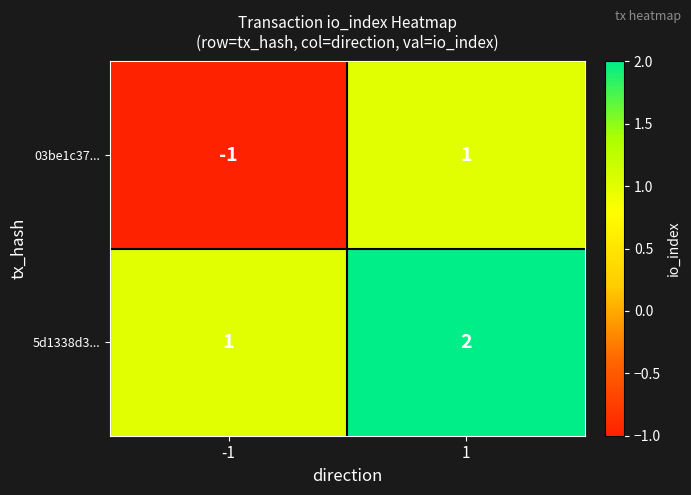

What is the sum of all 5d1338d3... values?

3